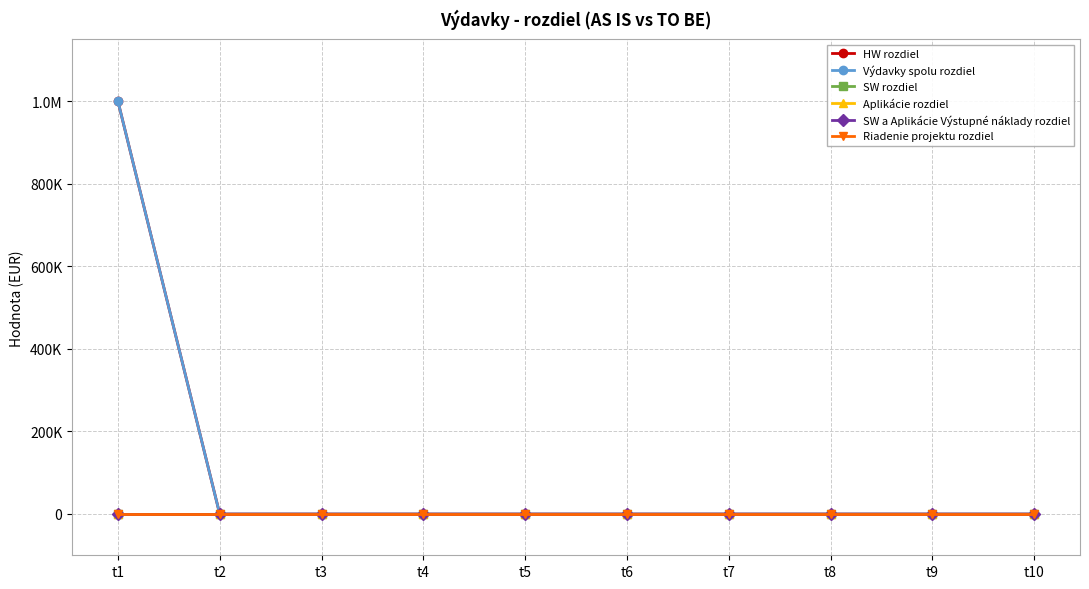

Is the value of HW rozdiel at t6 greater than the value of Výdavky spolu rozdiel at t7?

No